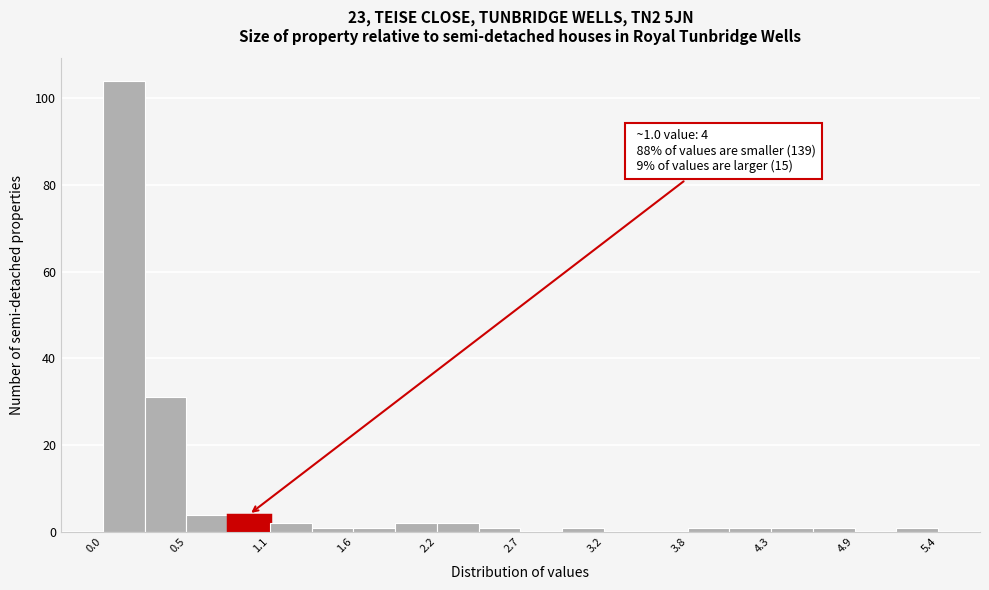

Read against the x-axis, roughly where is the centre of the tallest bar?

0.1